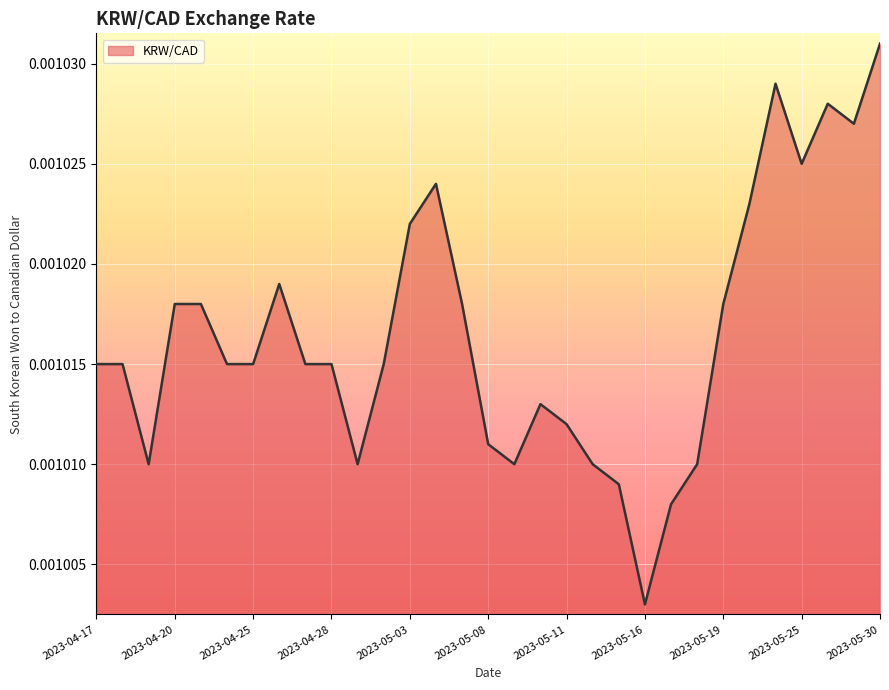

How many series are shown in this chart?

1